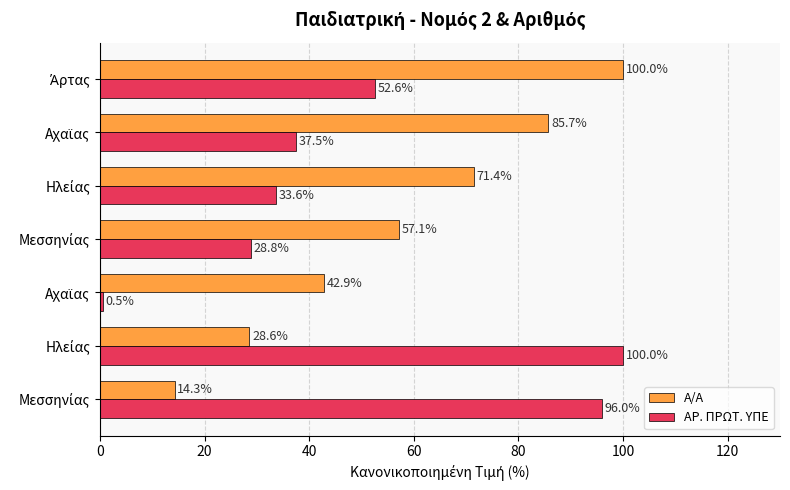

What are all the series names shown in the legend?

Α/Α, ΑΡ. ΠΡΩΤ. ΥΠΕ